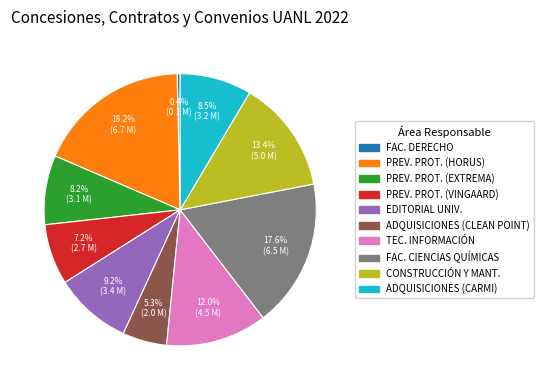

Which slice is the largest?

PREV. PROT. (HORUS)